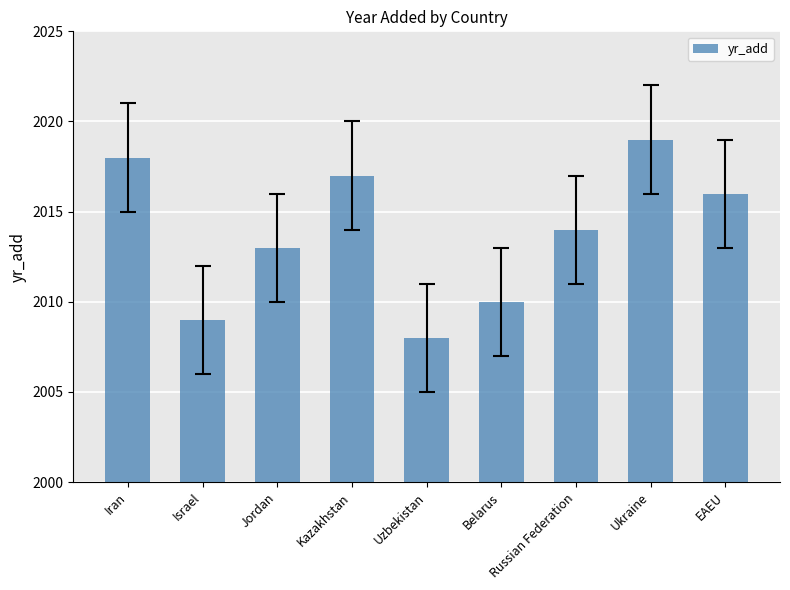

Are the bars horizontal?

No